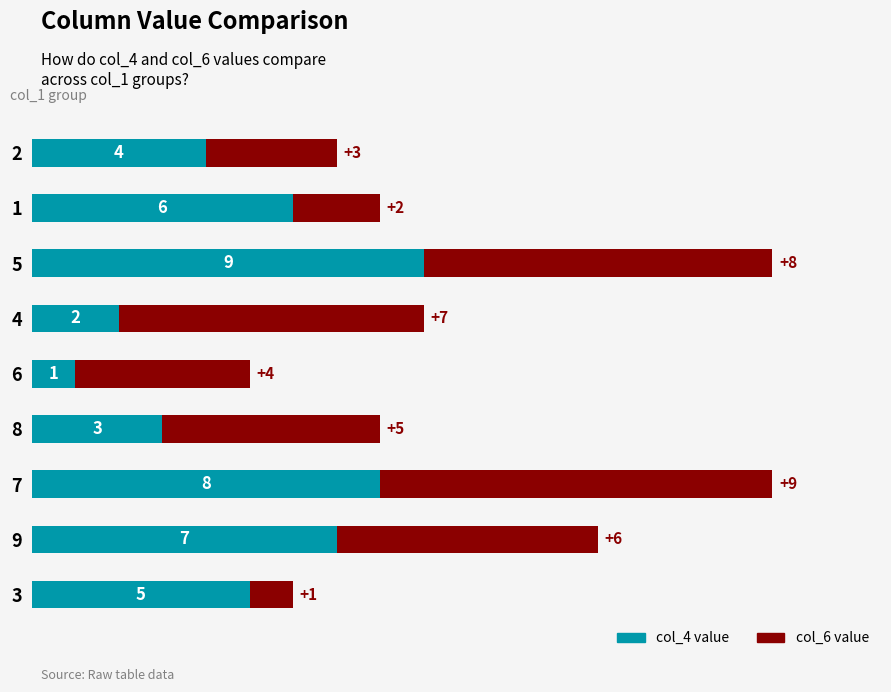

What is the total value across all series at 4?

9